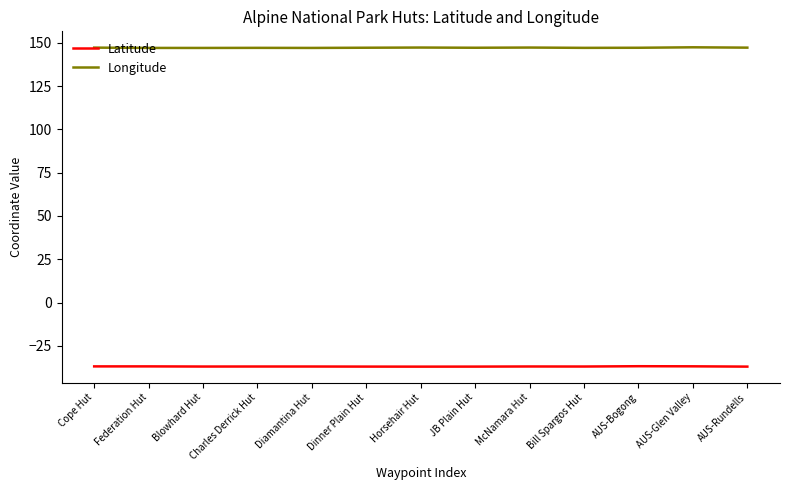

What is the lowest value of the Longitude series?

147.1